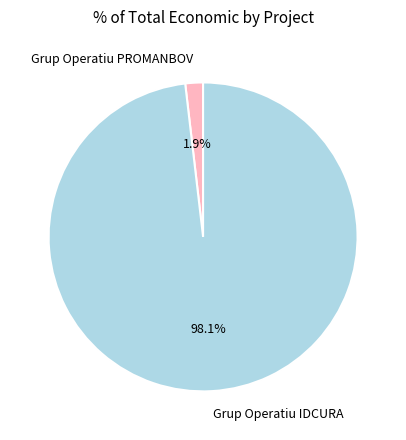

How many slices are in this pie chart?

2